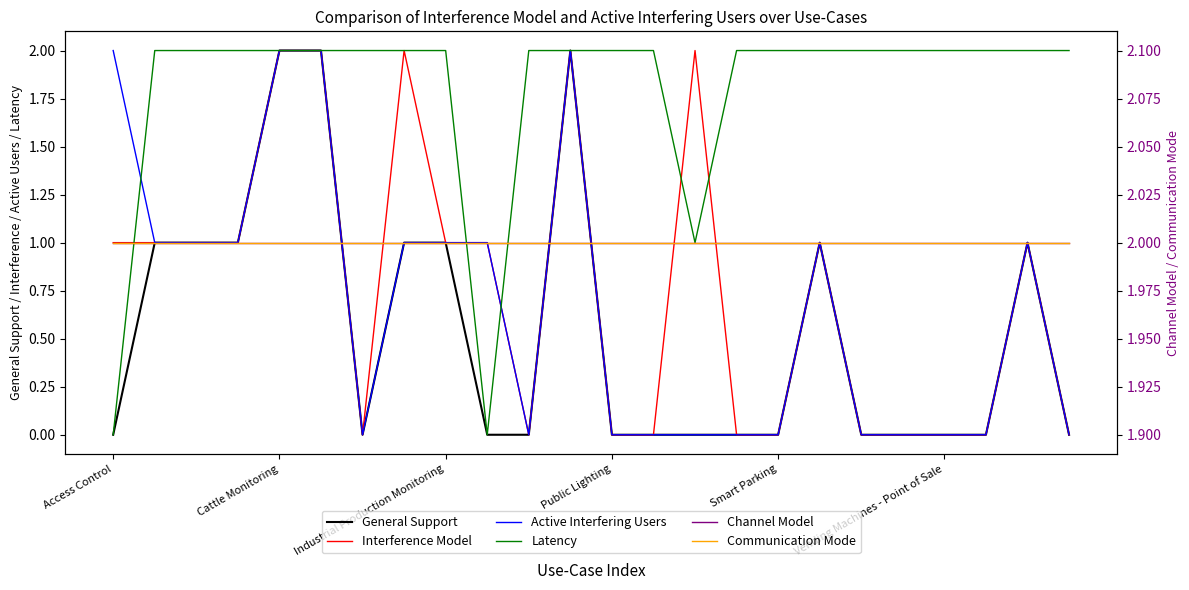

Which label corresponds to the smallest value in the chart?

Access Control